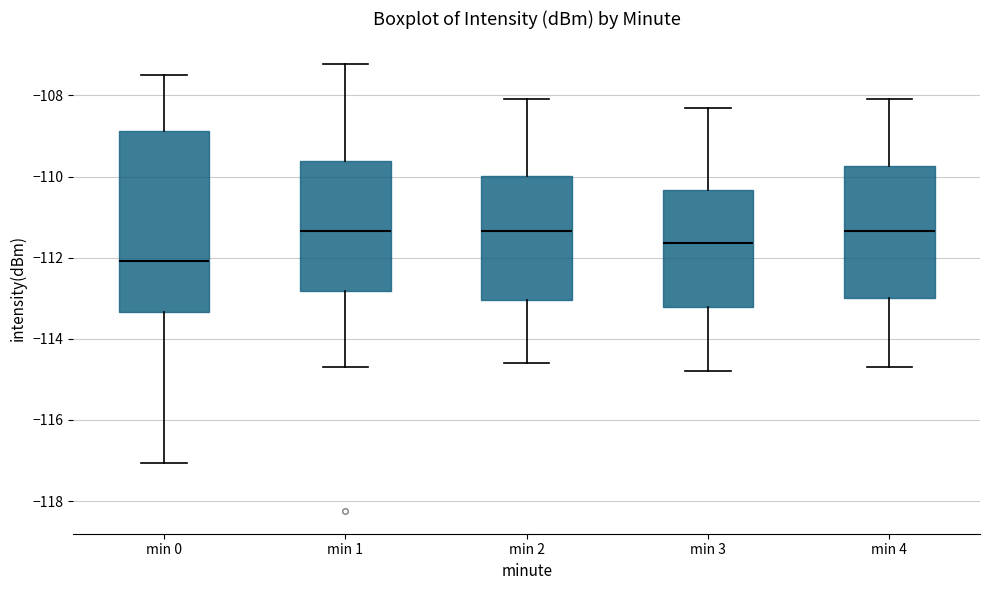

Reading left to right, read every box against the y-axis: the position of its median line, the range the box covers, and the ends of its whiskers. The values are not printed on the chart, so give them approximately, as read against the axis.

min 0: median -112.0, box -113.4 to -108.8, whiskers -117.0 to -107.4
min 1: median -111.4, box -112.8 to -109.6, whiskers -114.6 to -107.2
min 2: median -111.4, box -113.0 to -110.0, whiskers -114.6 to -108.0
min 3: median -111.6, box -113.2 to -110.4, whiskers -114.8 to -108.2
min 4: median -111.4, box -113.0 to -109.8, whiskers -114.6 to -108.0